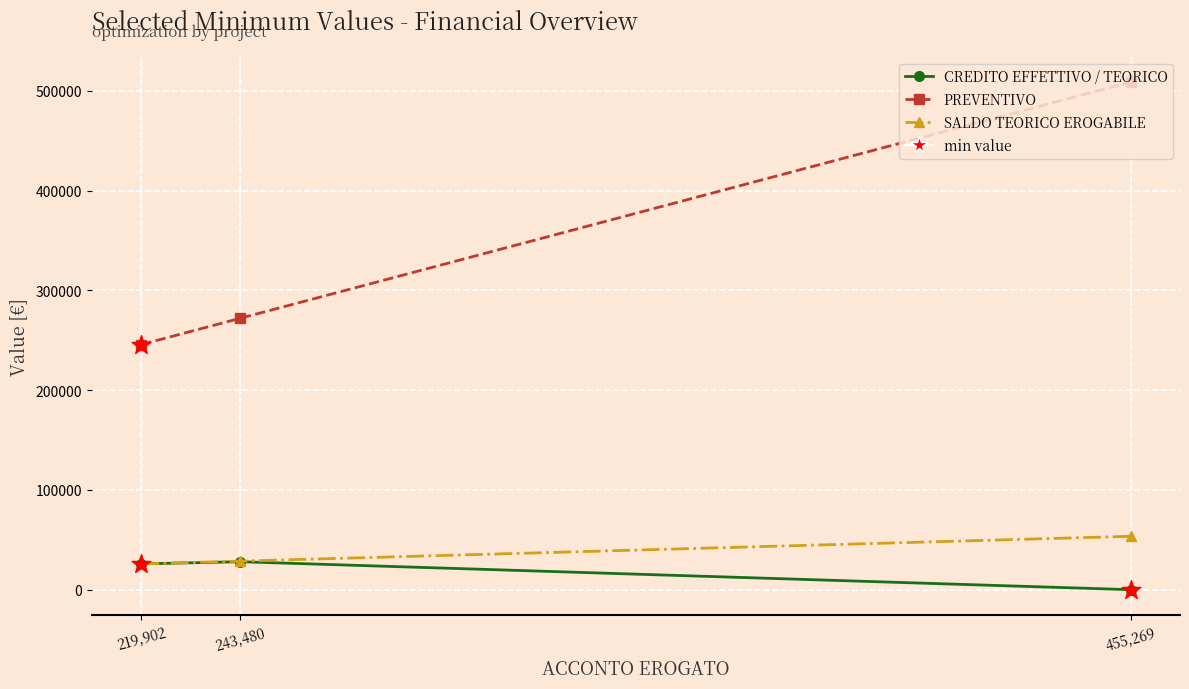

Is the value of SALDO TEORICO EROGABILE at 219,902 greater than the value of CREDITO EFFETTIVO / TEORICO at 455,269?

Yes